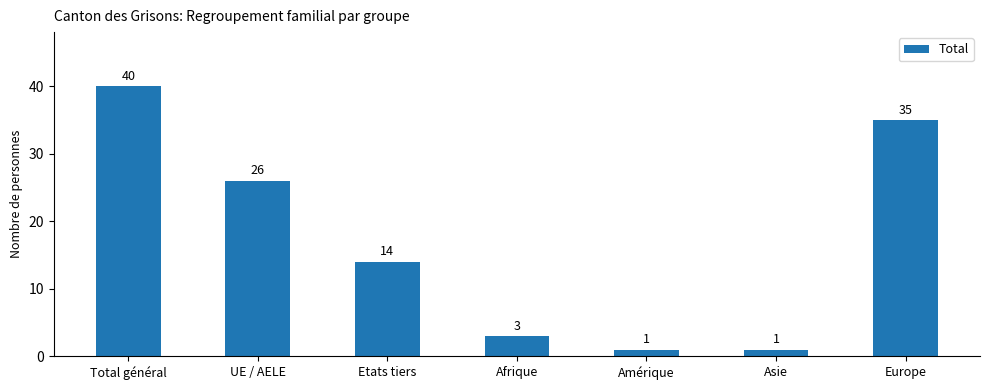

What is the approximate value at Etats tiers?

14